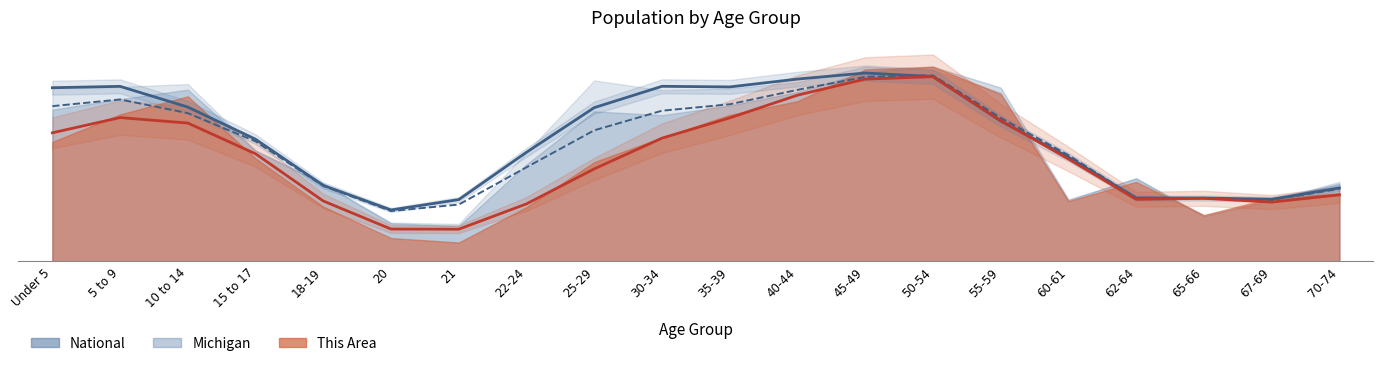

How many interior local valleys does the National series have?

4